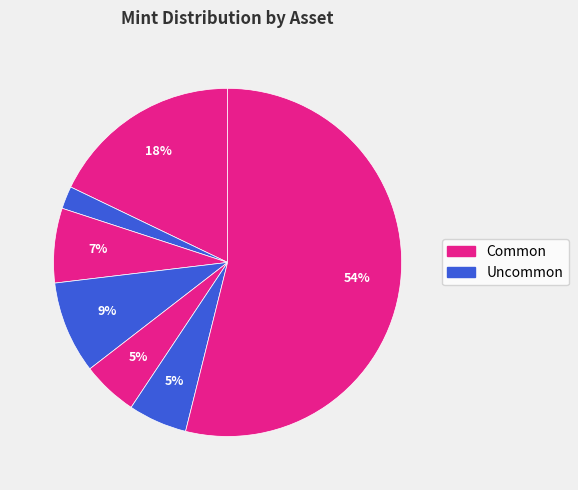

Count the number of slices in the pie.

7